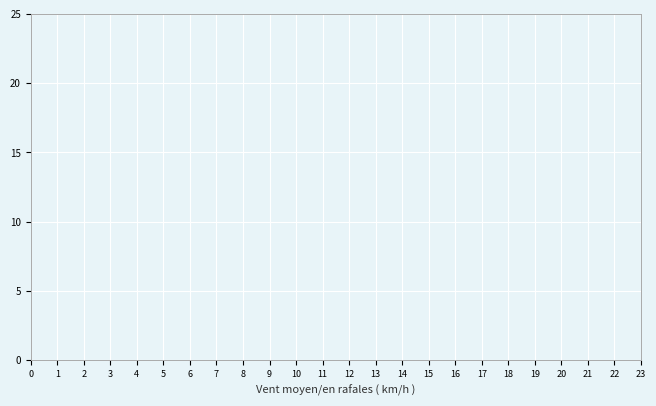

Does the chart display data point markers on the line(s)?

Yes